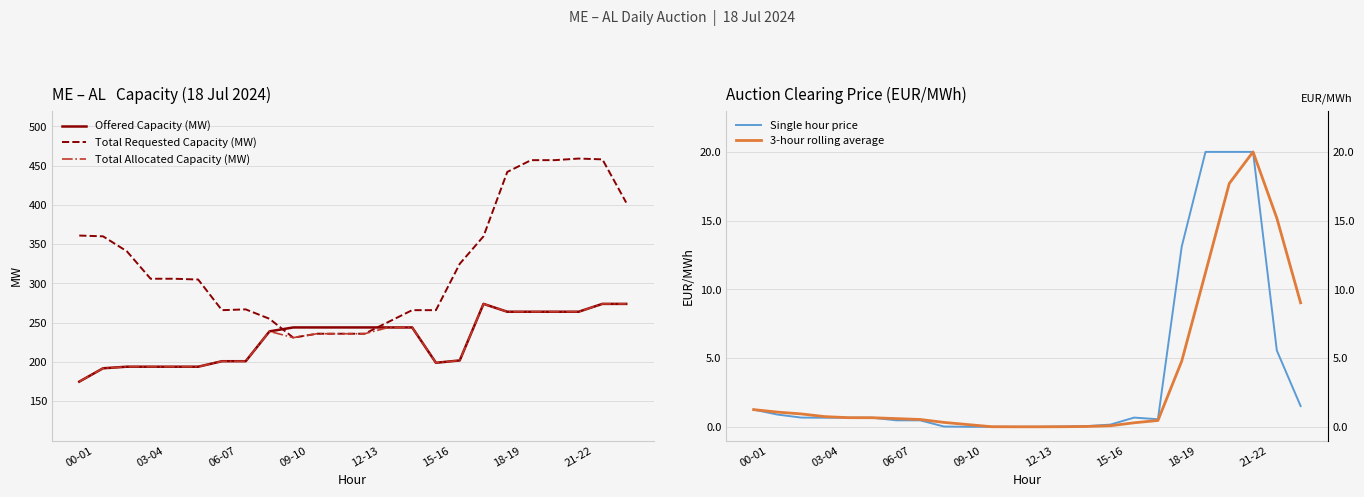

How many lines are shown in the chart?

5